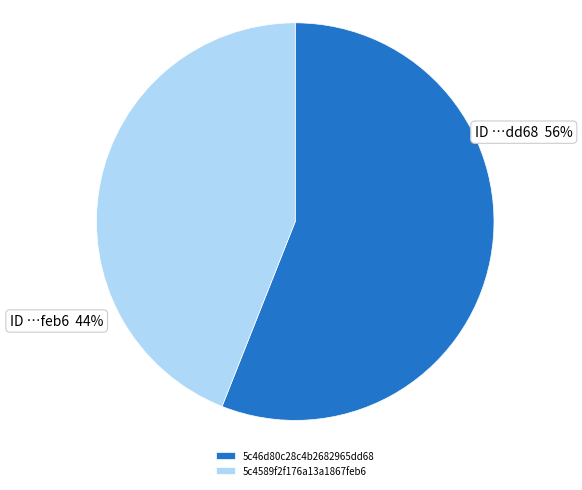

Combined, what portion of the pie is 5c4589f2f176a13a1867feb6 and 5c46d80c28c4b2682965dd68?

100.0%